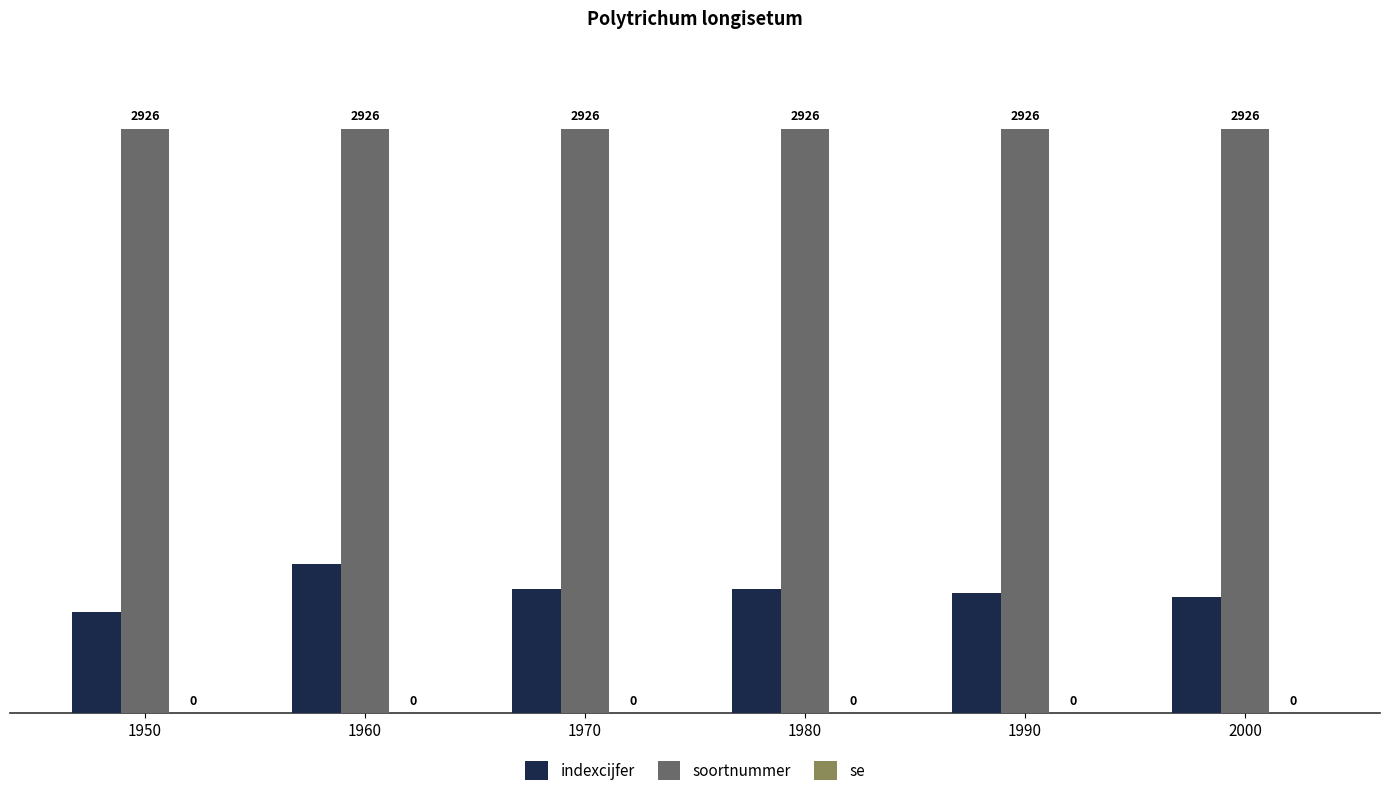

True or false: soortnummer has a value of 4175 at 1960.

False